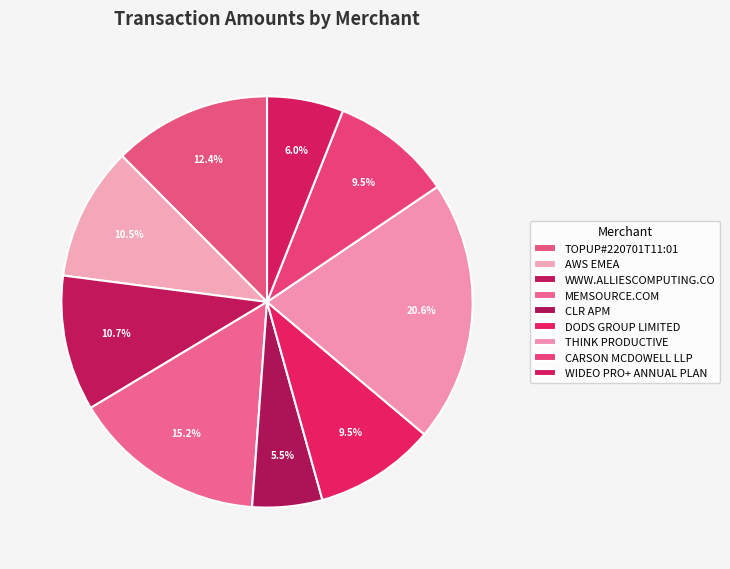

Rank the categories by value from lowest to highest.

CLR APM, WIDEO PRO+ ANNUAL PLAN, DODS GROUP LIMITED, CARSON MCDOWELL LLP, AWS EMEA, WWW.ALLIESCOMPUTING.CO, TOPUP#220701T11:01, MEMSOURCE.COM, THINK PRODUCTIVE